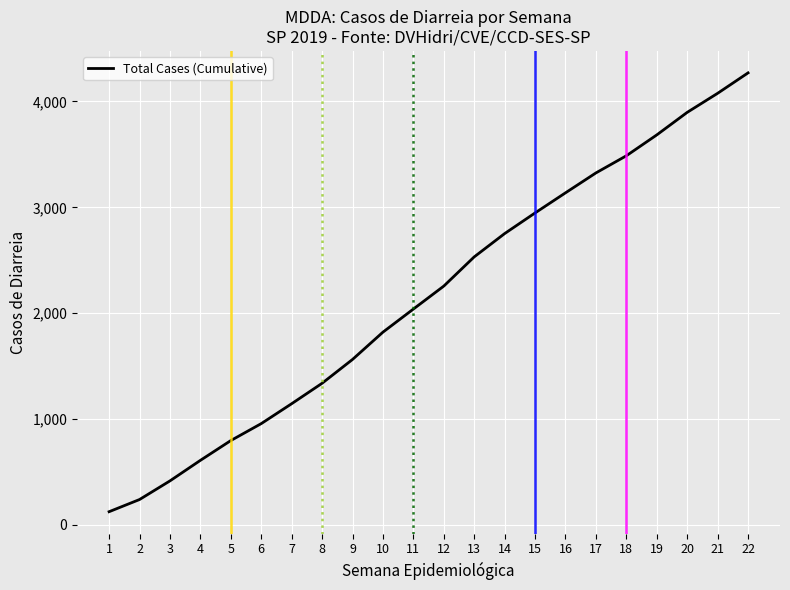

How many series are shown in this chart?

1